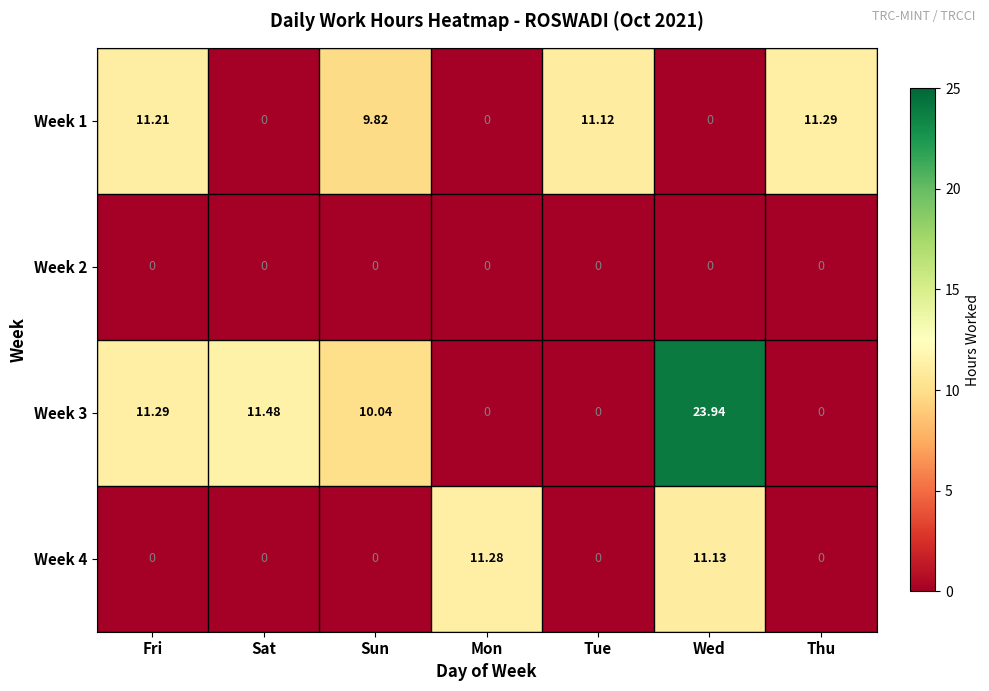

Which category has the highest value across all series?

Wed